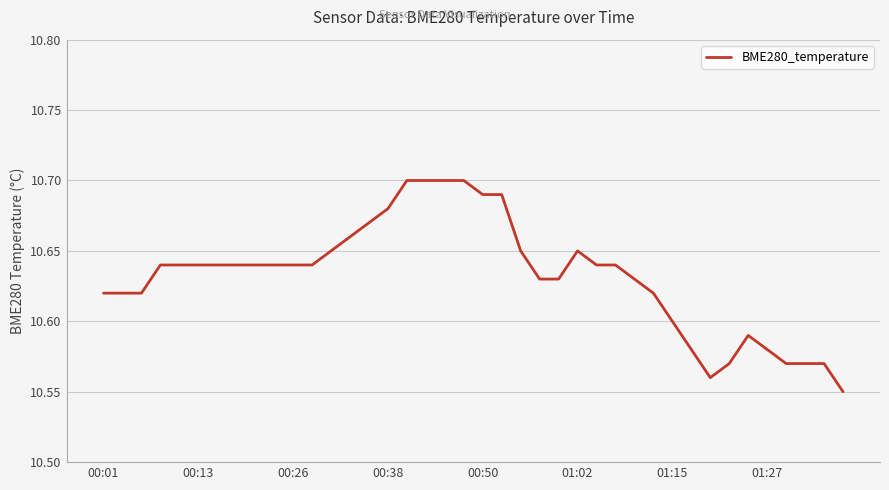

The value at 01:15 is 18.7. True or false?

False